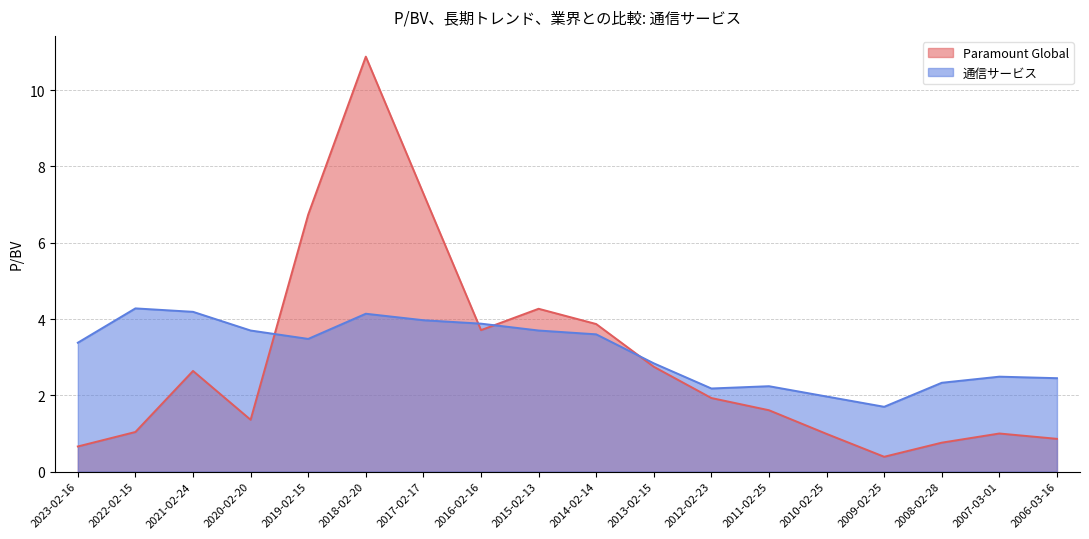

Rank the series by their average value, from highest to lowest.

通信サービス, Paramount Global